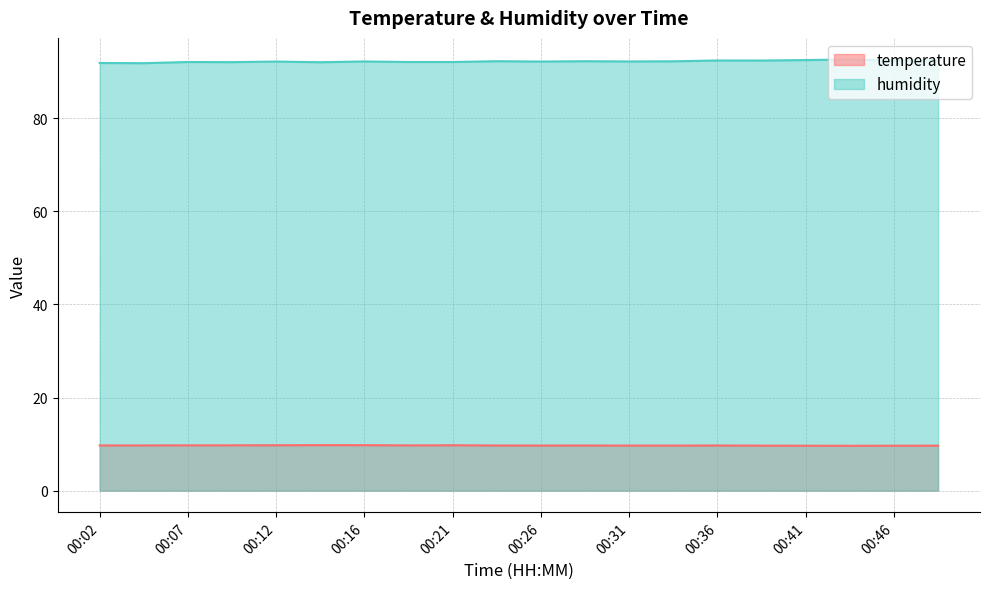

Where does the humidity series first go above 92?

00:07